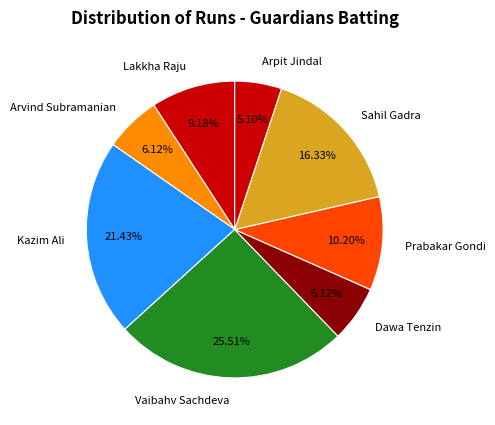

Count the number of slices in the pie.

8